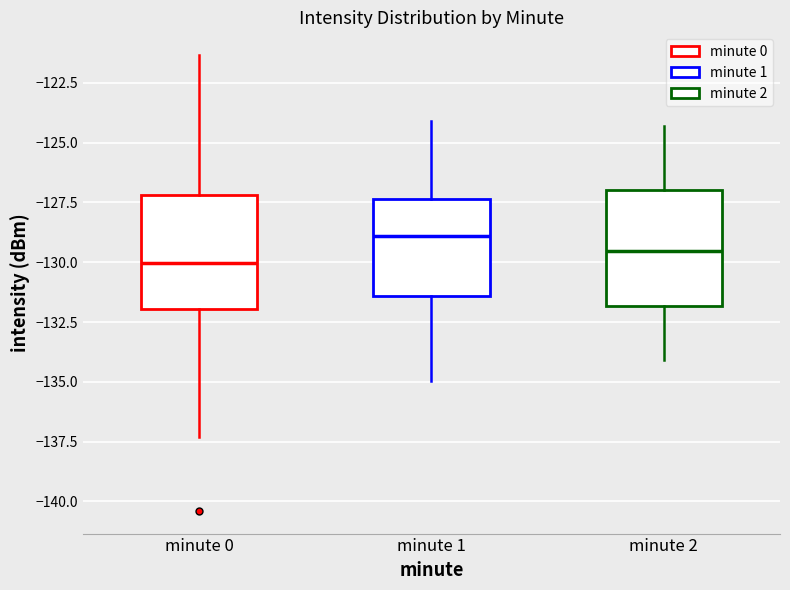

Reading left to right, read every box against the y-axis: the position of its median line, the range the box covers, and the ends of its whiskers. The values are not printed on the chart, so give them approximately, as read against the axis.

minute 0: median -130.0, box -132.0 to -127.0, whiskers -137.5 to -121.5
minute 1: median -129.0, box -131.5 to -127.5, whiskers -135.0 to -124.0
minute 2: median -129.5, box -132.0 to -127.0, whiskers -134.0 to -124.5